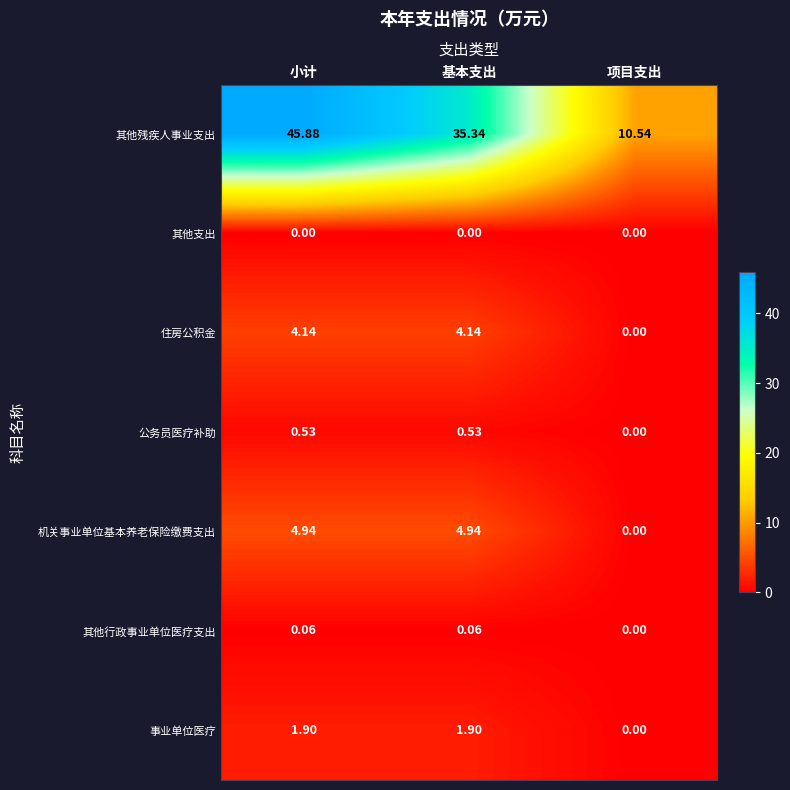

At which label does 住房公积金 first exceed 4?

小计